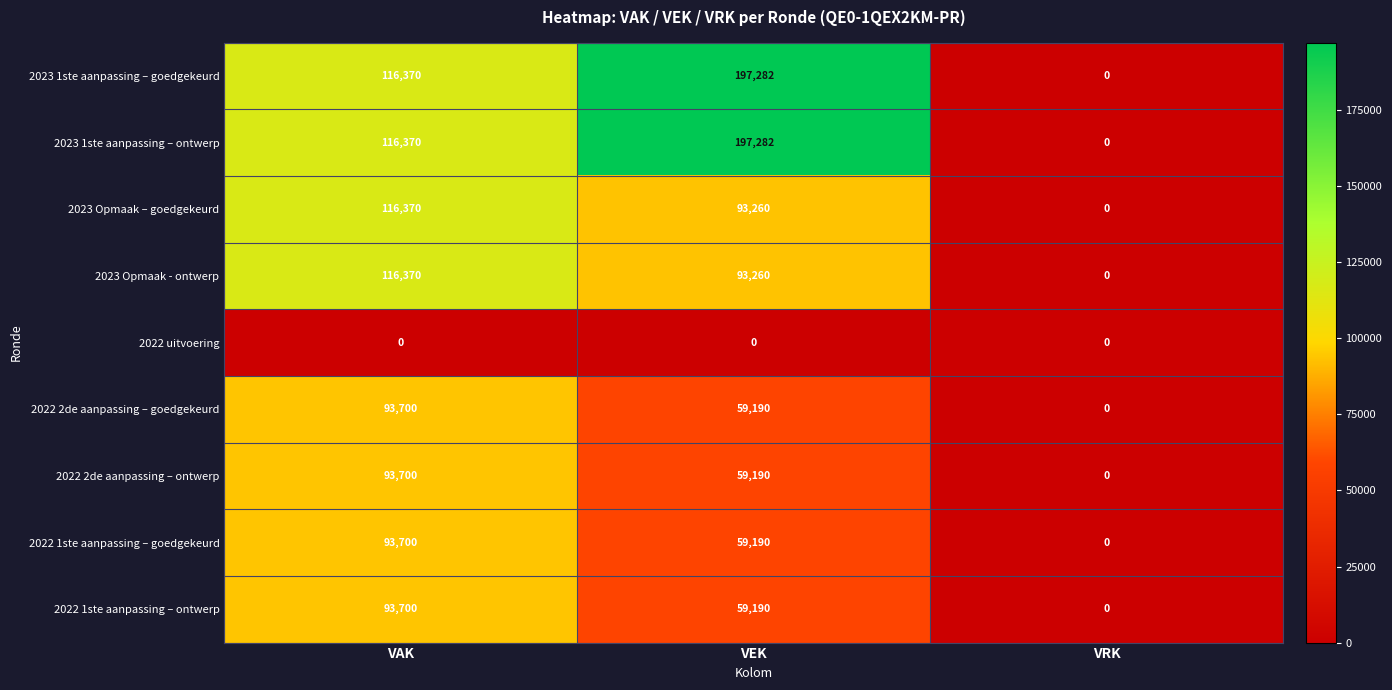

What is the sum of all 2022 2de aanpassing – goedgekeurd values?

152890